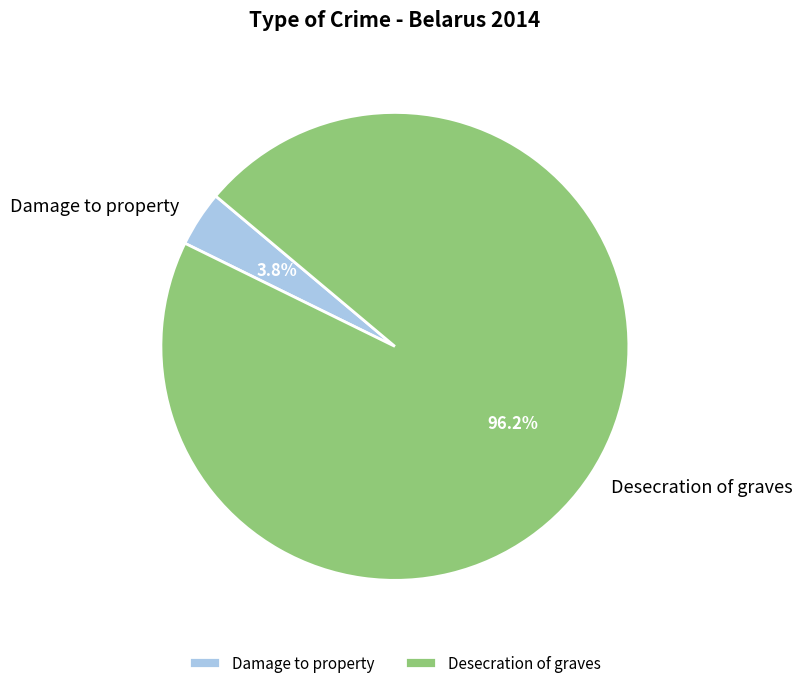

Rank the categories by value from highest to lowest.

Desecration of graves, Damage to property